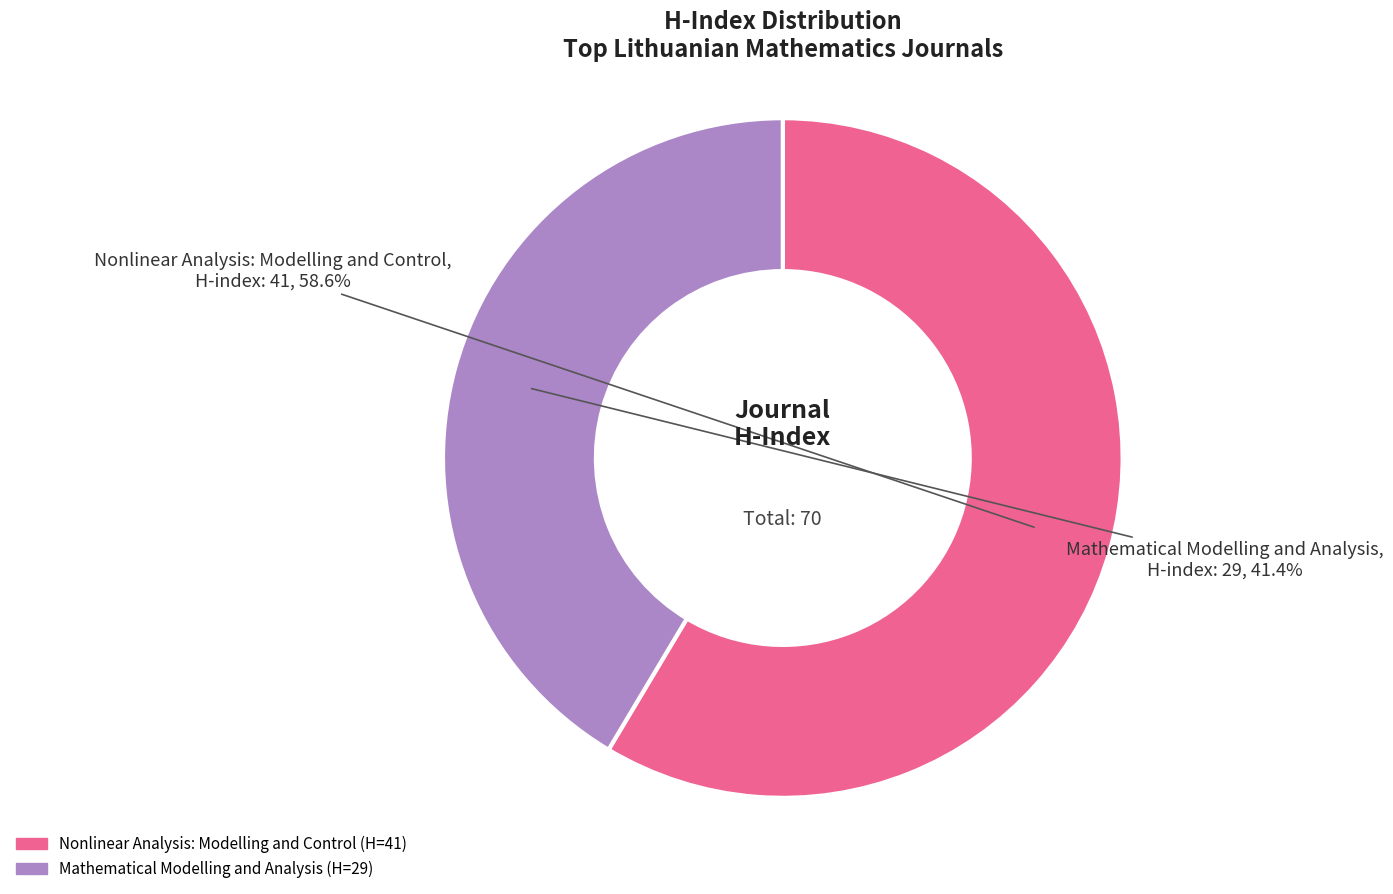

Approximately how many times larger is the value at Mathematical Modelling and Analysis compared to Nonlinear Analysis: Modelling and Control?

0.7